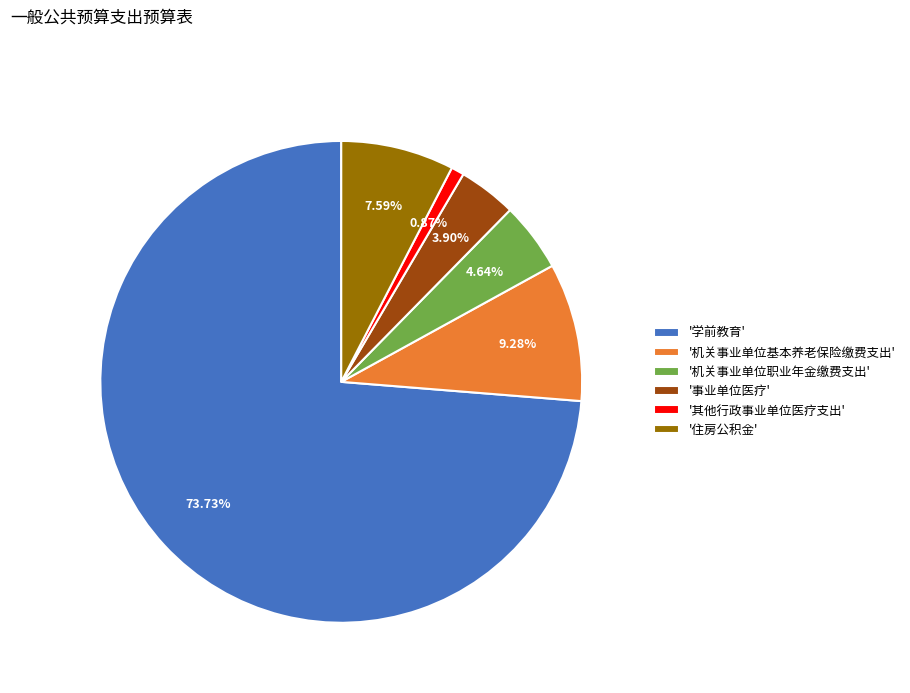

Between '住房公积金' and '机关事业单位基本养老保险缴费支出', which is larger?

'机关事业单位基本养老保险缴费支出'